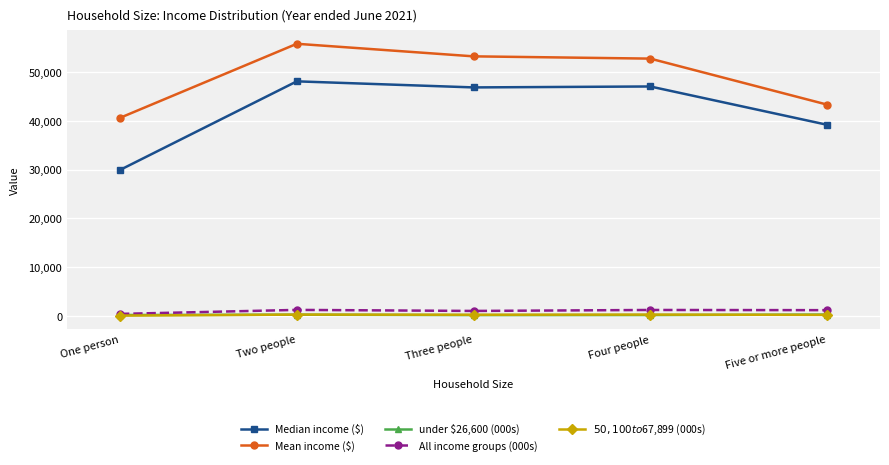

Is the value of $50,100 to $67,899 (000s) at Five or more people greater than the value of Median income ($) at Four people?

No